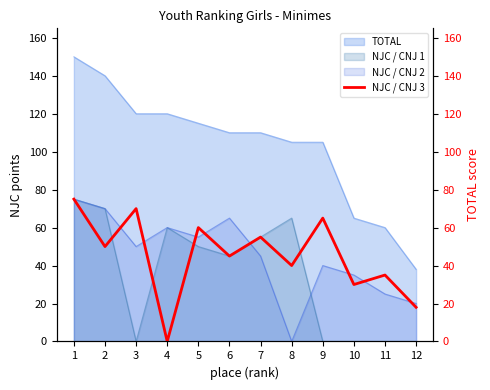

Reading left to right, extract all data points from this chart.

75	50	70	0	60	45	55	40	65	30	35	18